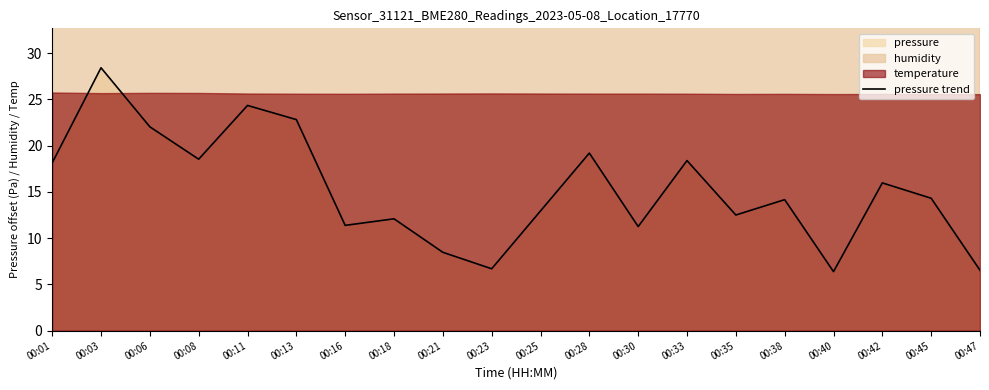

How many lines are shown in the chart?

1